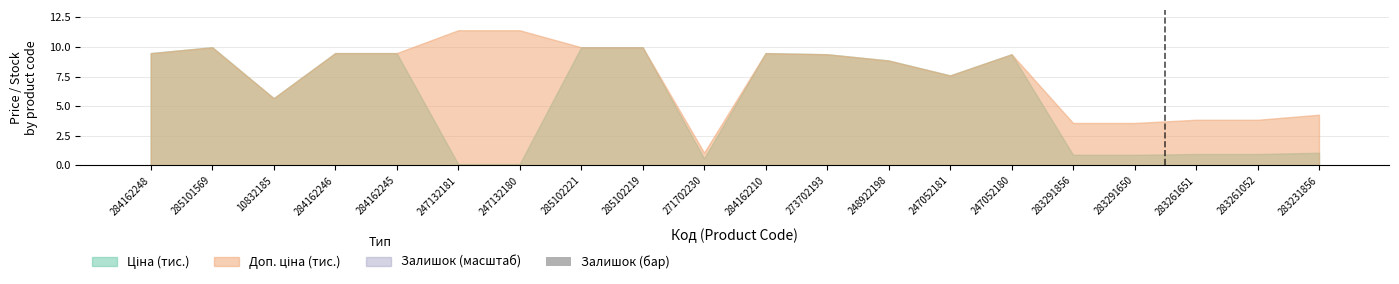

How many series are shown in this chart?

1